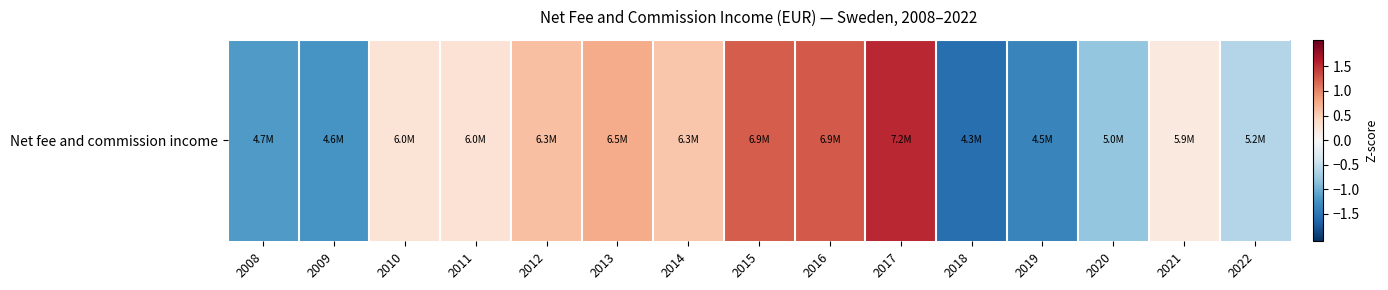

The chart shows a value of 0.1 at 2010. True or false?

False